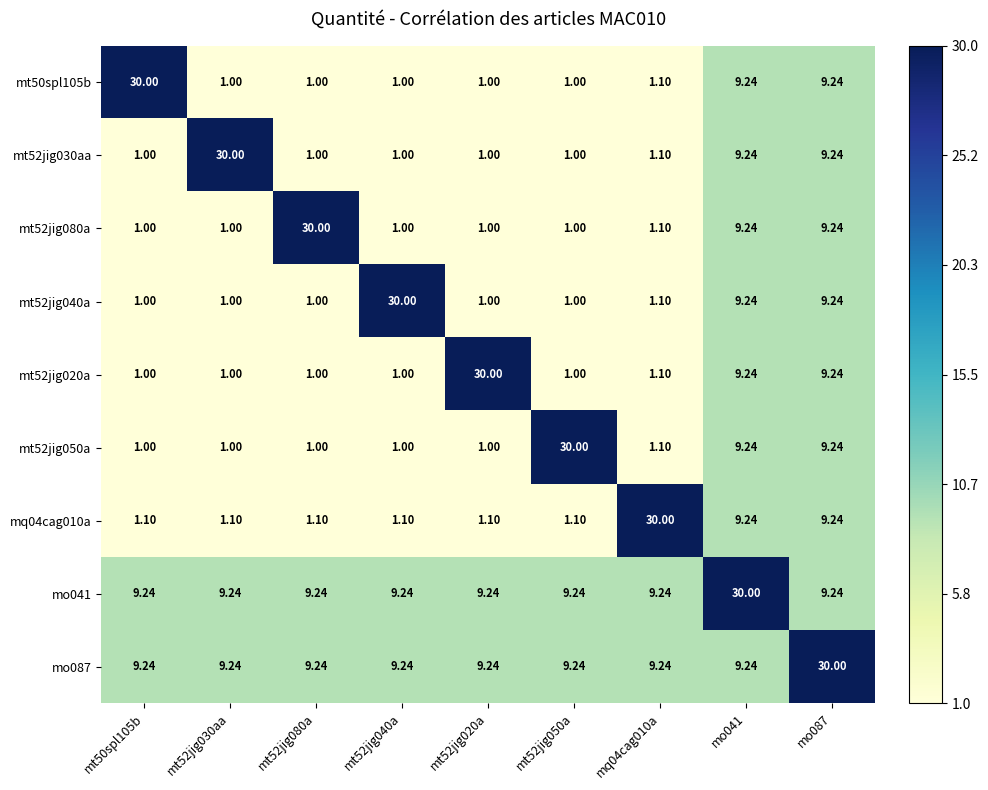

Is the value of mt50spl105b at mo087 greater than the value of mt52jig020a at mt52jig050a?

Yes